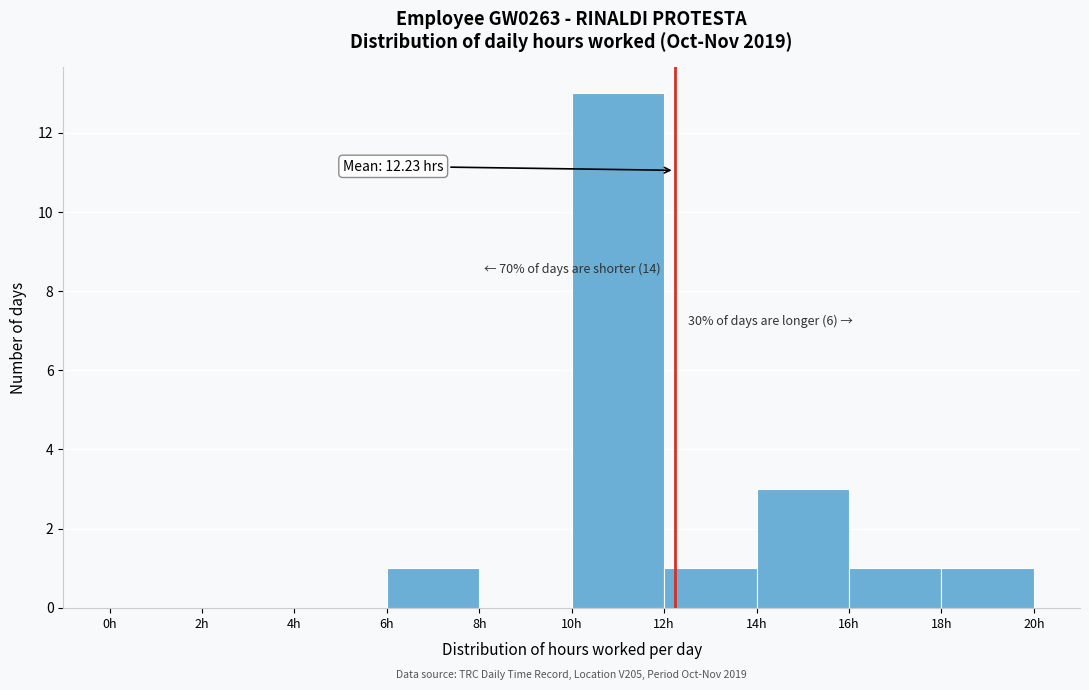

Which range on the x-axis has the tallest bar?

10 to 12